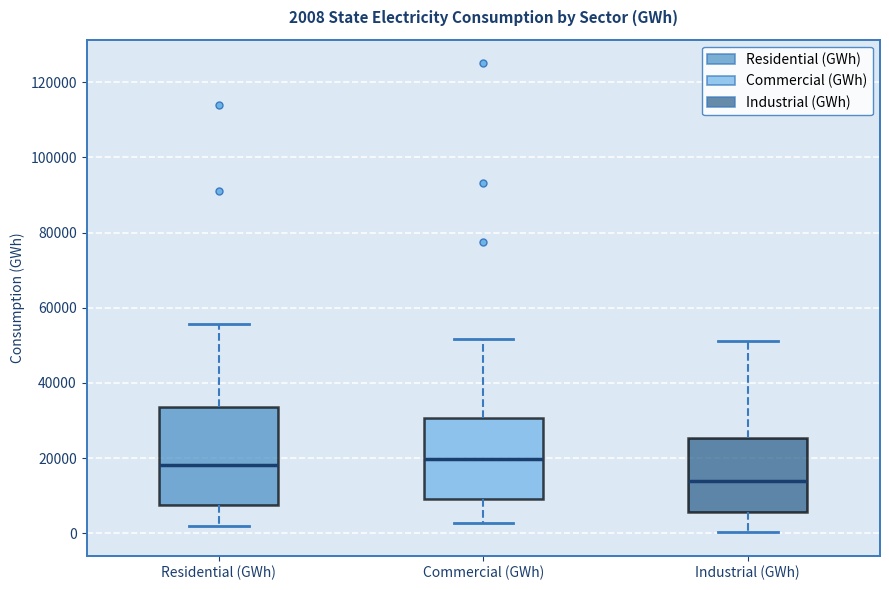

Comparing the boxes themselves (not the whiskers), which one is the tallest?

Residential (GWh)